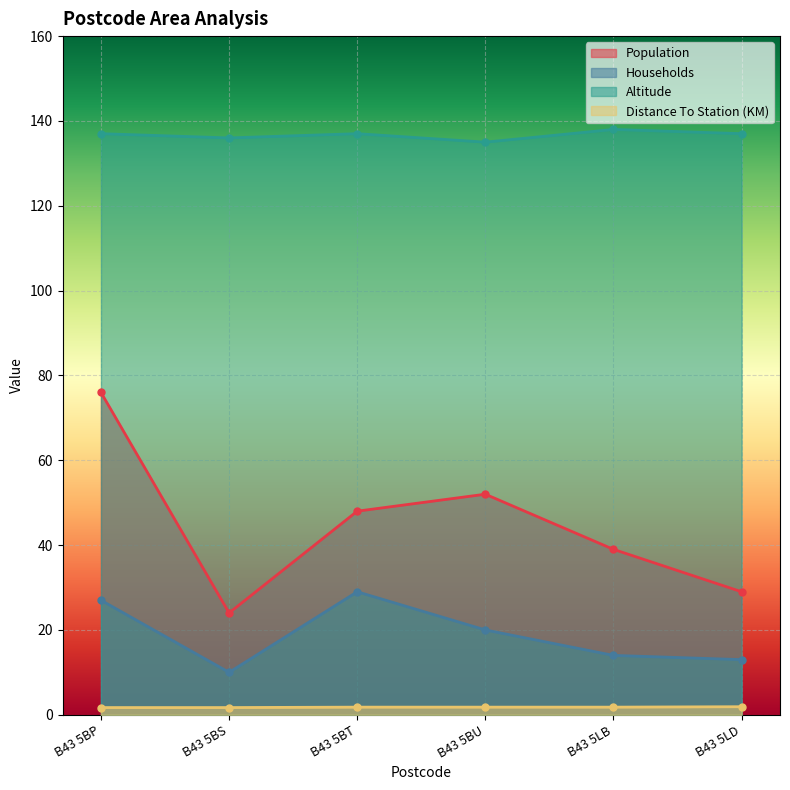

What are all the series names shown in the legend?

Population, Households, Altitude, Distance To Station (KM)